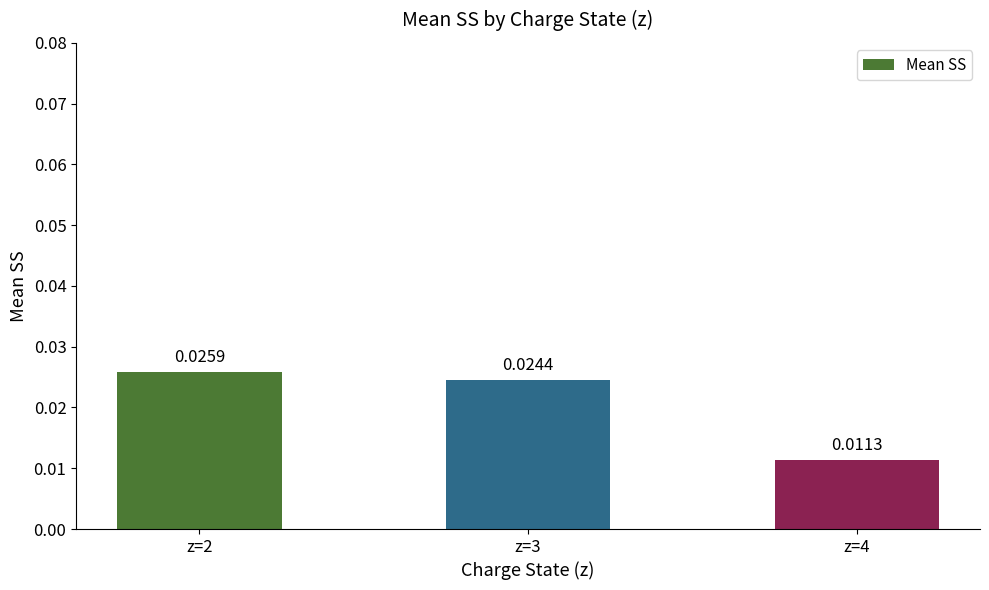

Which has a higher value, z=4 or z=3?

z=3